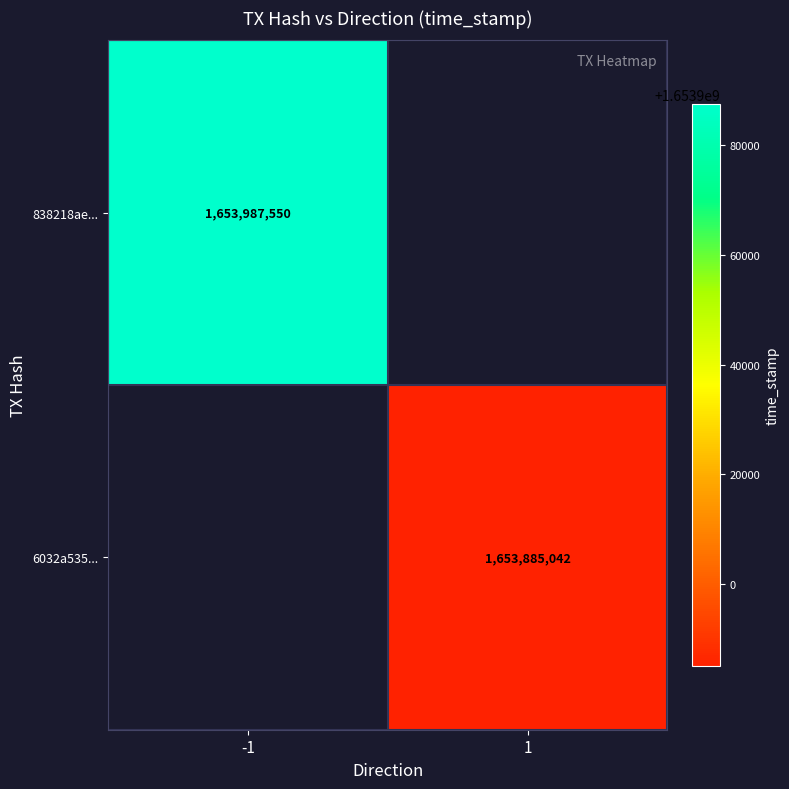

Is the value of 838218ae... at -1 greater than the value of 6032a535... at 1?

Yes